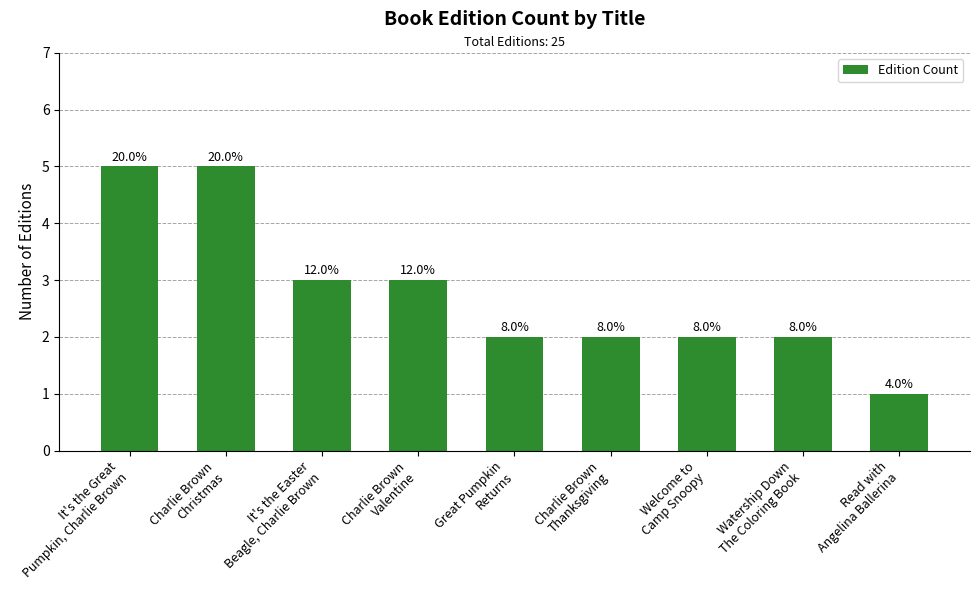

List the labels in order of value, largest first.

It's the Great
Pumpkin, Charlie Brown, Charlie Brown
Christmas, It's the Easter
Beagle, Charlie Brown, Charlie Brown
Valentine, Great Pumpkin
Returns, Charlie Brown
Thanksgiving, Welcome to
Camp Snoopy, Watership Down
The Coloring Book, Read with
Angelina Ballerina